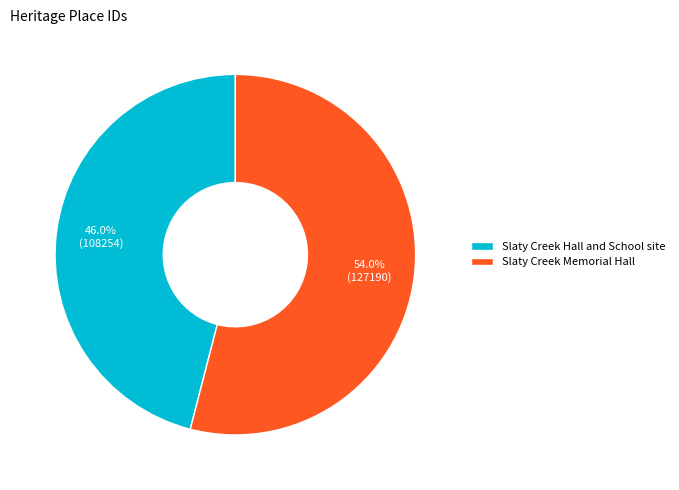

What percentage is NOT represented by Slaty Creek Memorial Hall?

46.0%